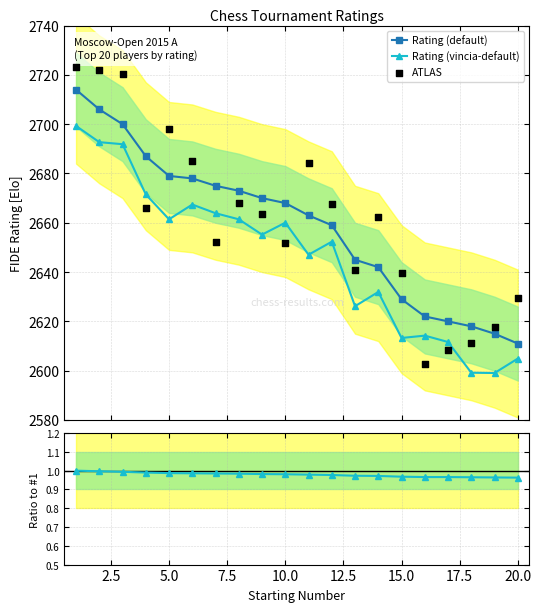

Which series has the largest Y range (max minus min)?

ATLAS